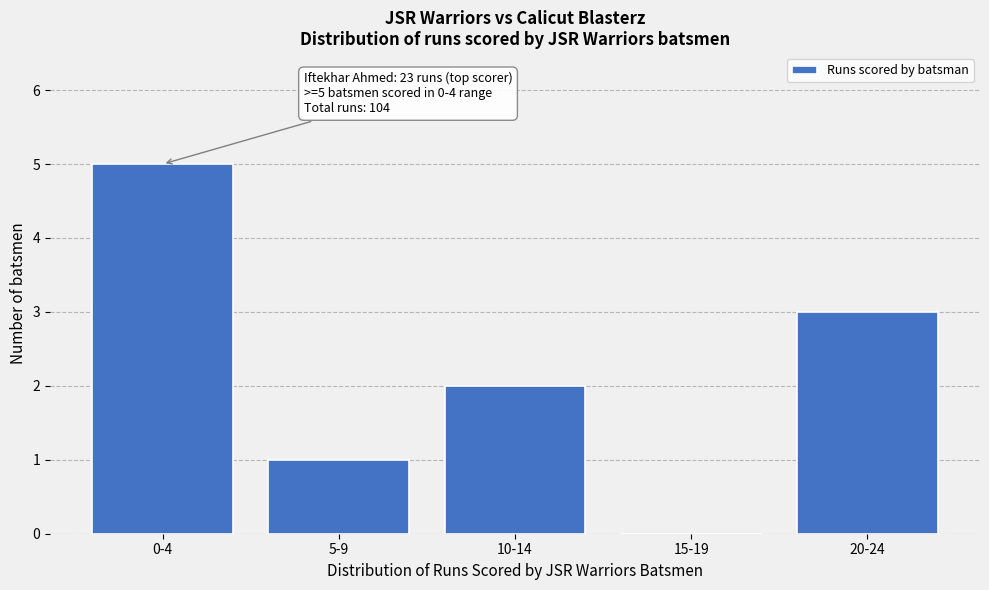

Reading right to left, extract all data points from this chart.

20-24=3	15-19=0	10-14=2	5-9=1	0-4=5